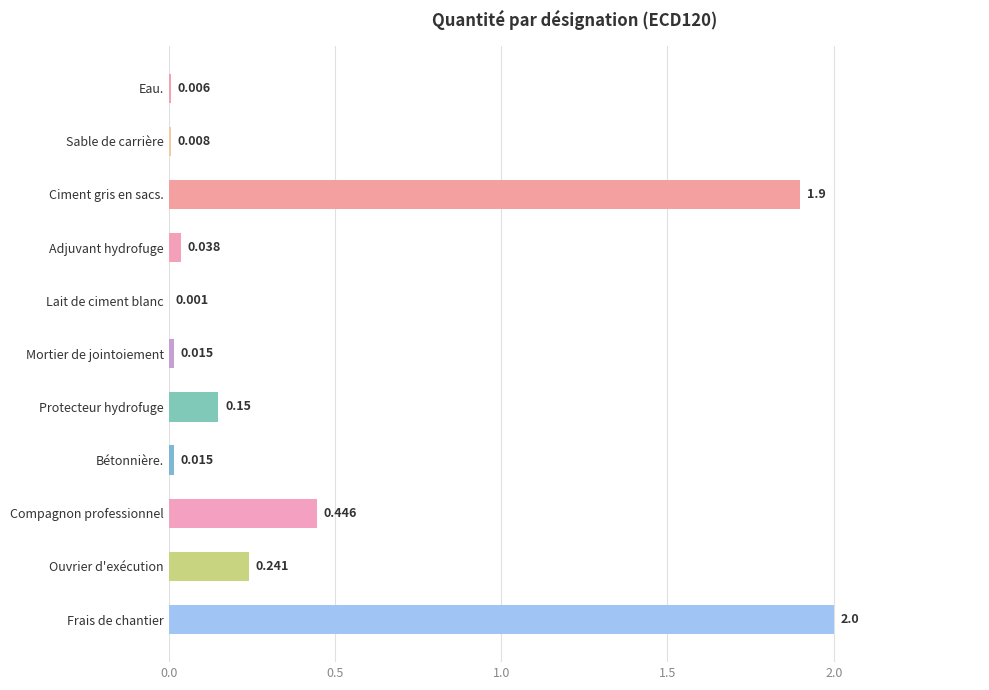

Which category has the highest value across all series?

Frais de chantier